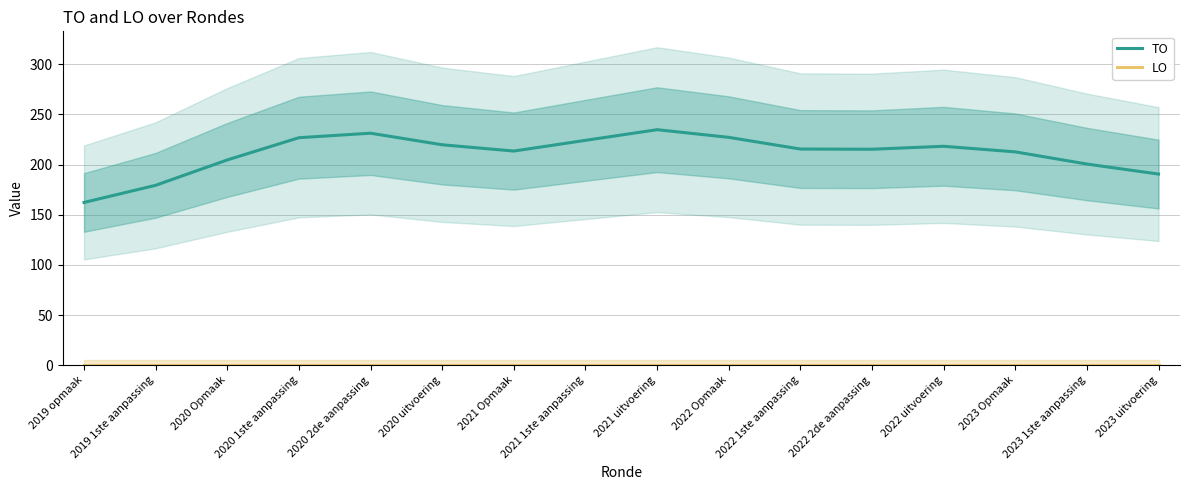

Is the value of LO at 2022 1ste aanpassing greater than the value of TO at 2022 1ste aanpassing?

No